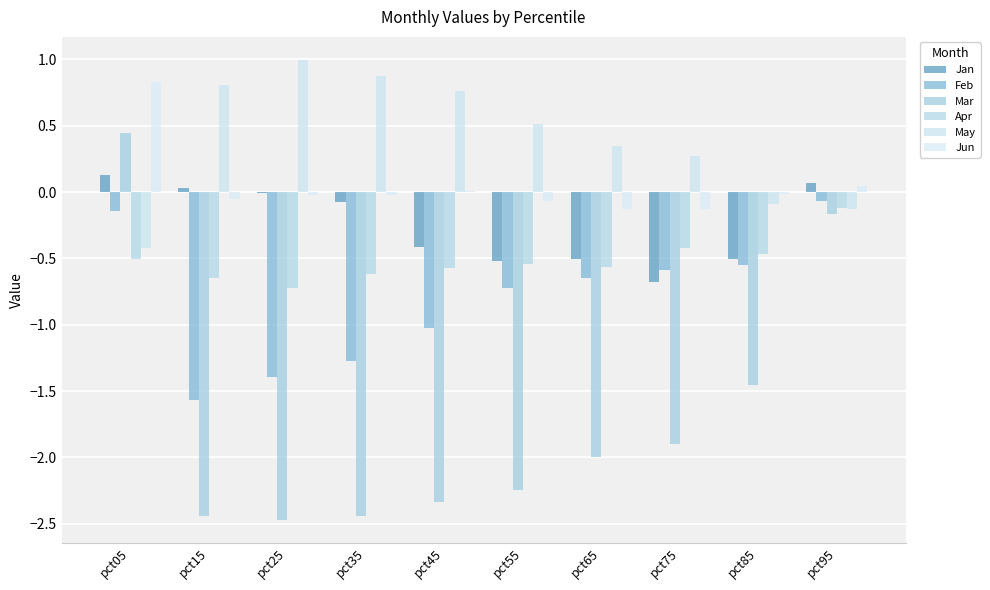

Count the number of categories in the chart.

10